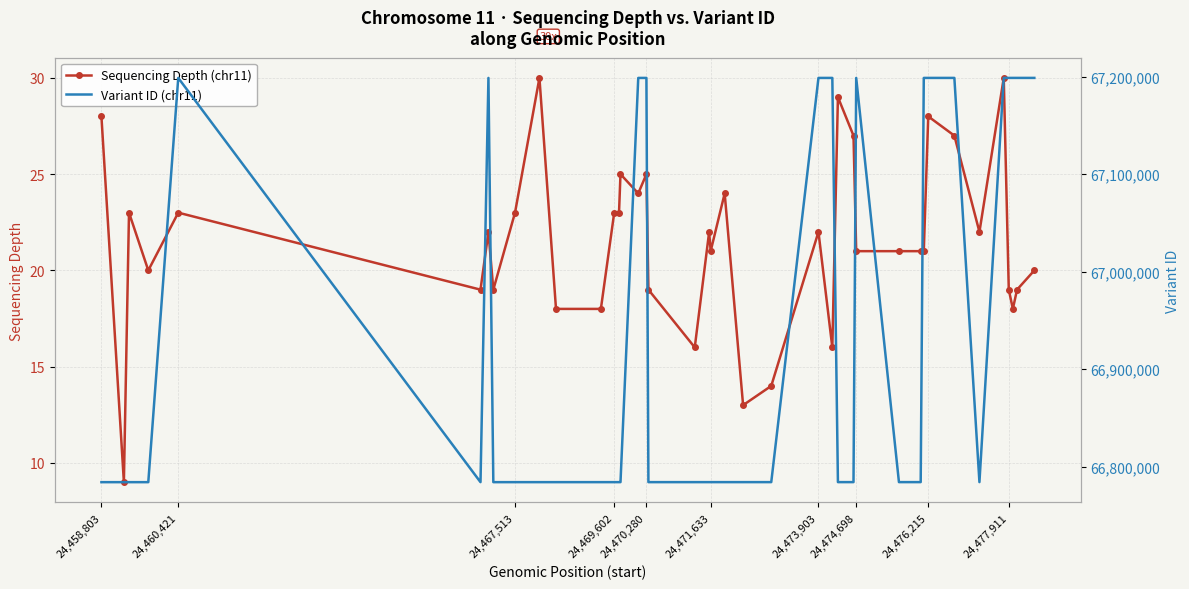

True or false: Variant ID (chr11) has more than 2 interior local peaks.

True